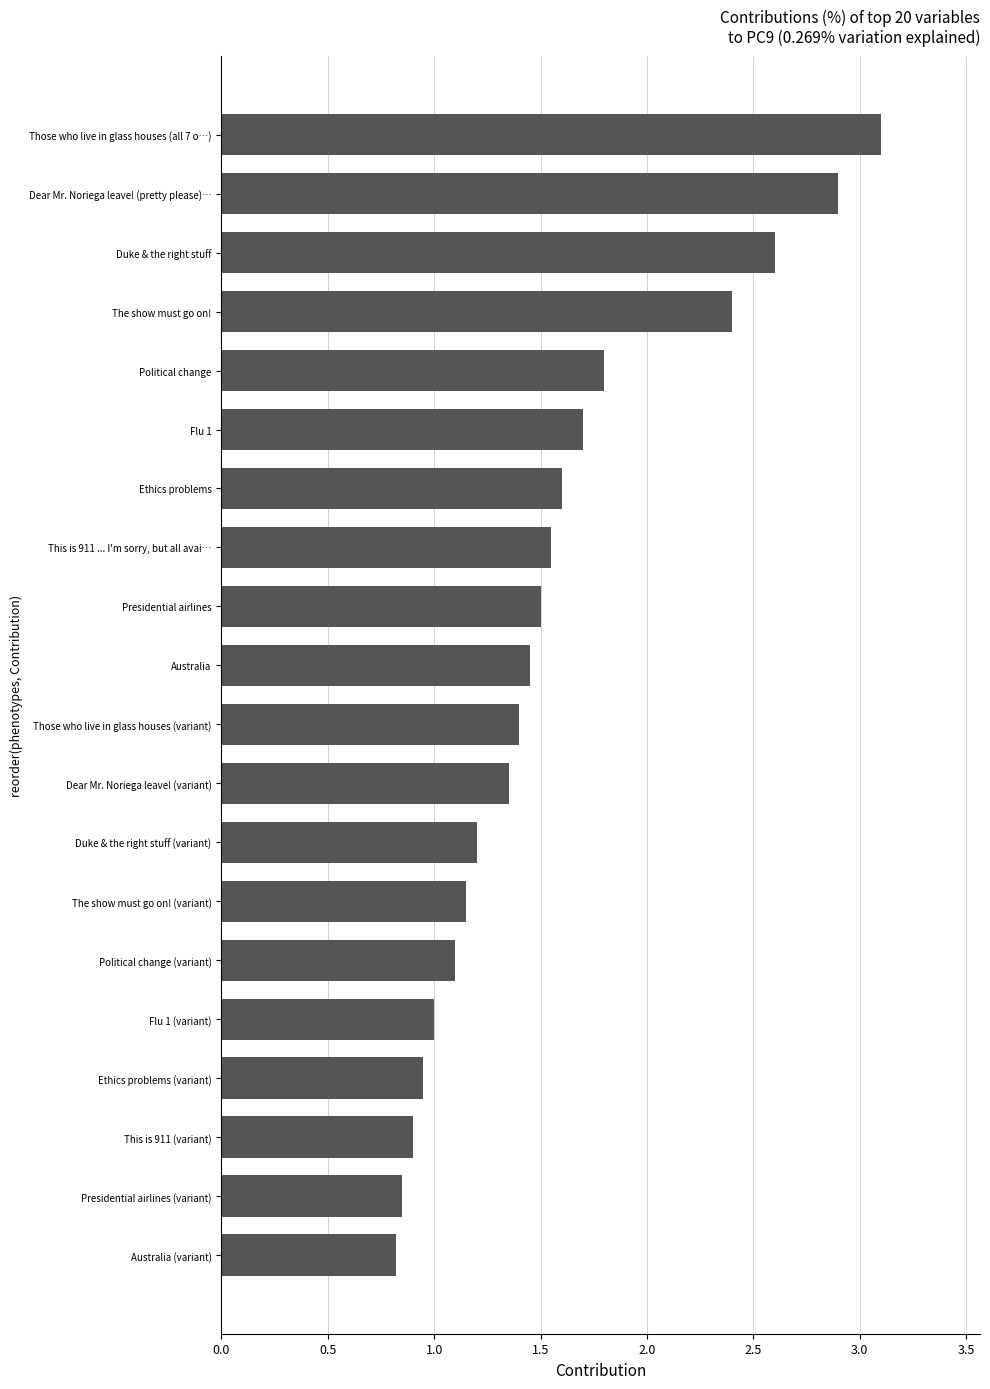

What is the sum of all values?

31.3